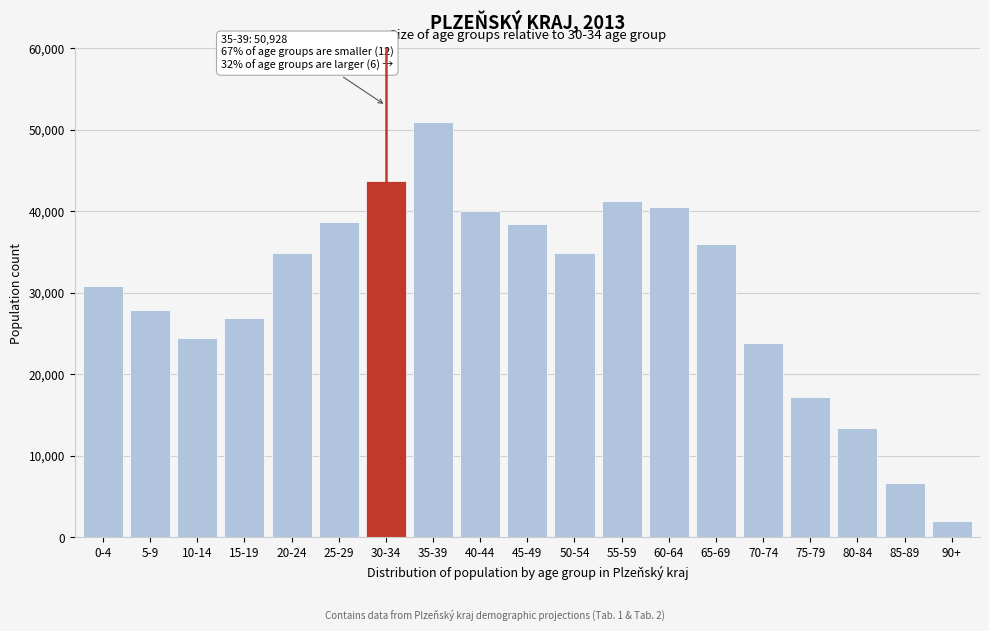

What is the ratio of the value at 45-49 to the value at 50-54?

1.1